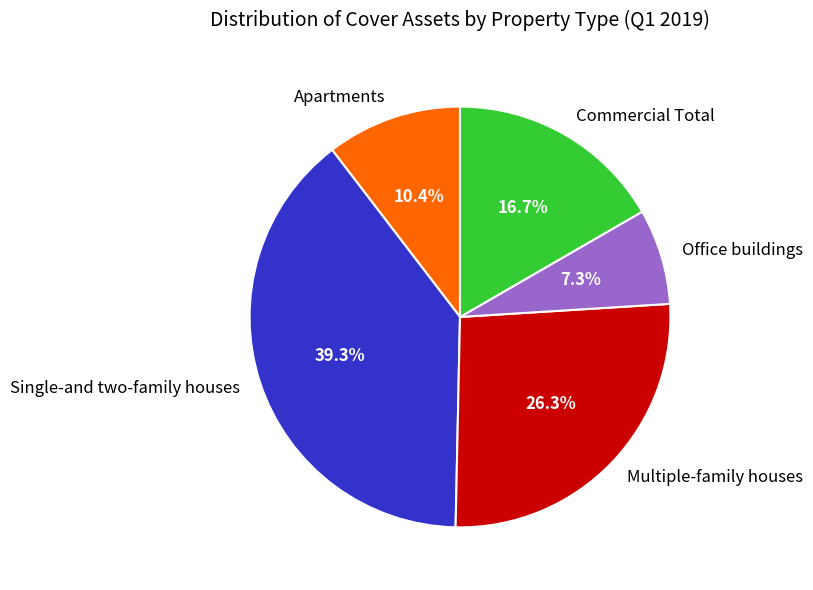

To the nearest percent, what percentage of the pie is Office buildings?

7%